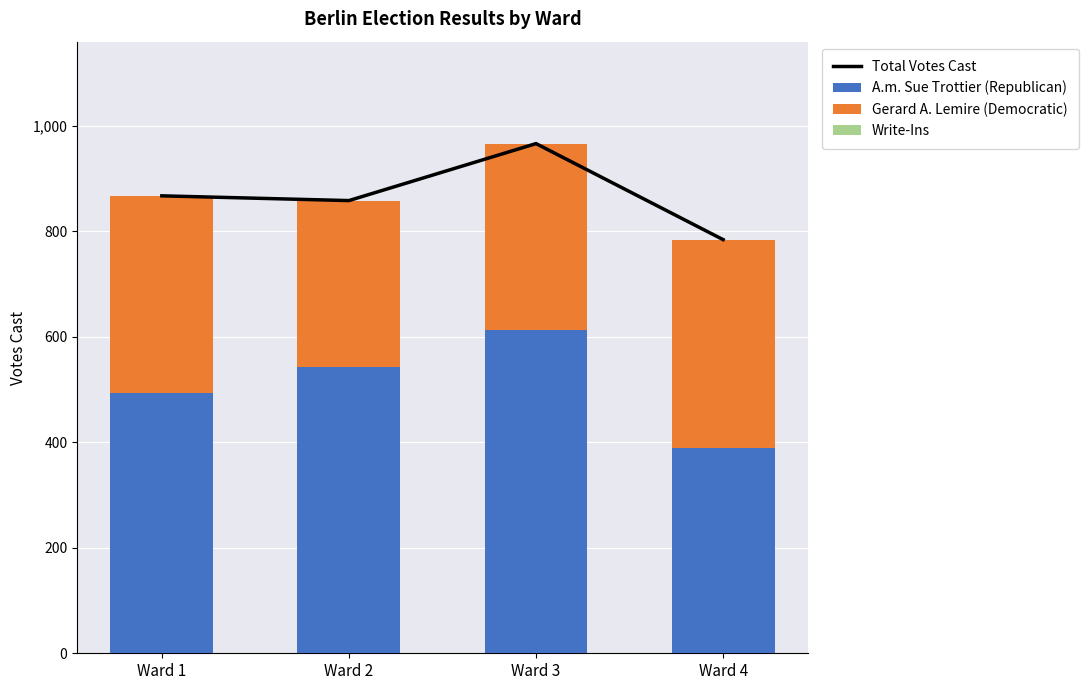

Reading left to right, transcribe all the data shown in this chart.

Total Votes Cast: 867	858	966	784
A.m. Sue Trottier (Republican): 493	542	612	390
Gerard A. Lemire (Democratic): 374	316	354	394
Write-Ins: 0	0	0	0